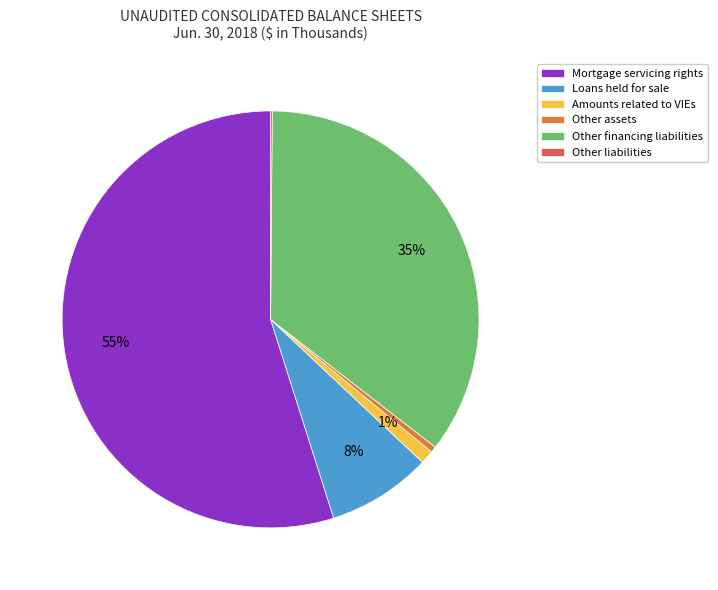

Which slice is the largest?

Mortgage servicing rights